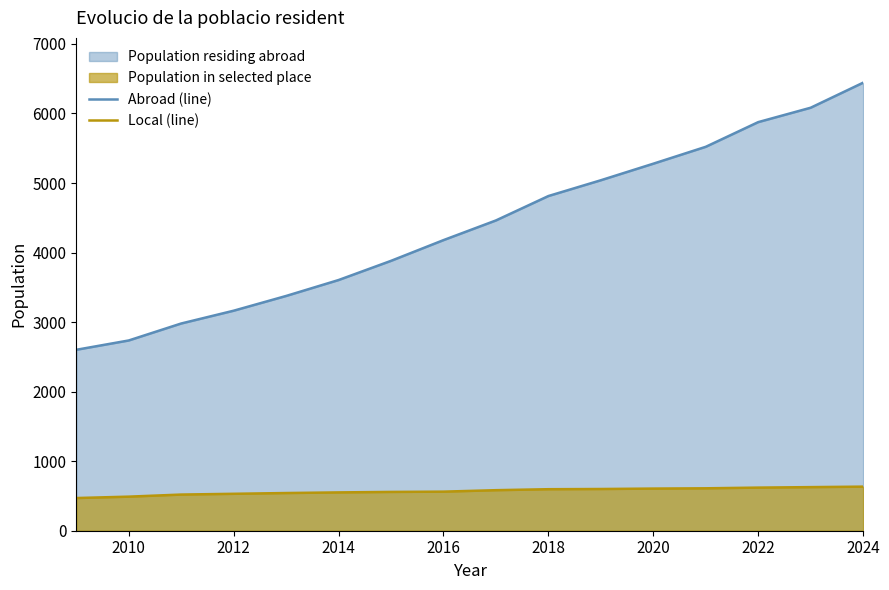

What is the lowest value of the Abroad (line) series?

2602